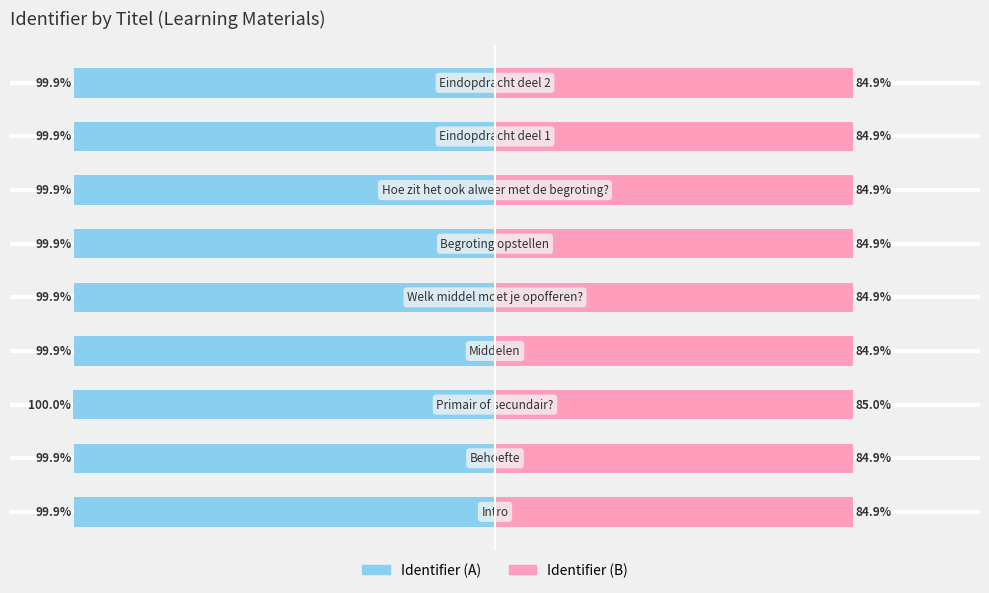

Which has a higher value, 8 or 3?

8